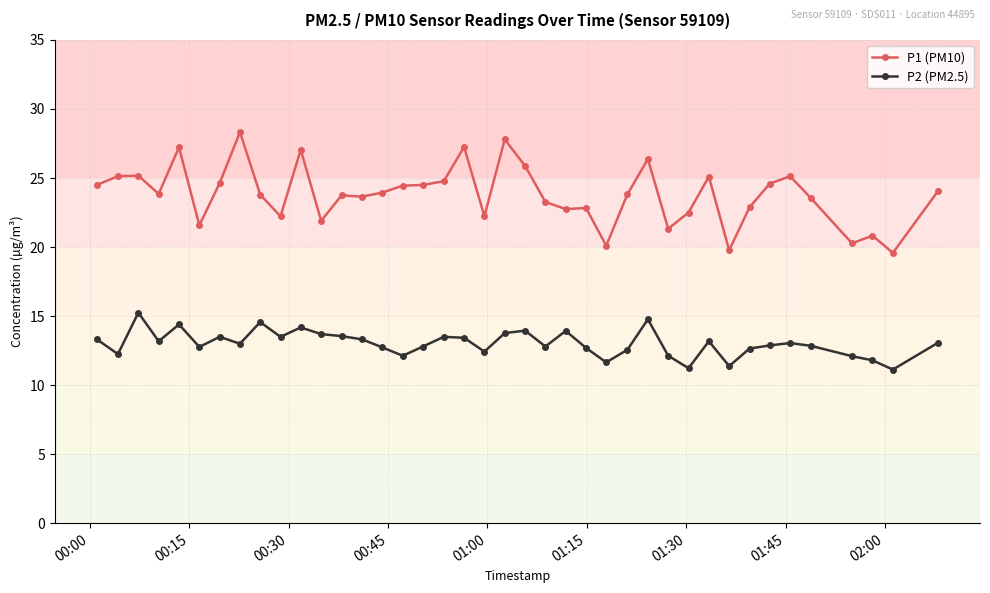

At how many categories does at least one series exceed 17?

40